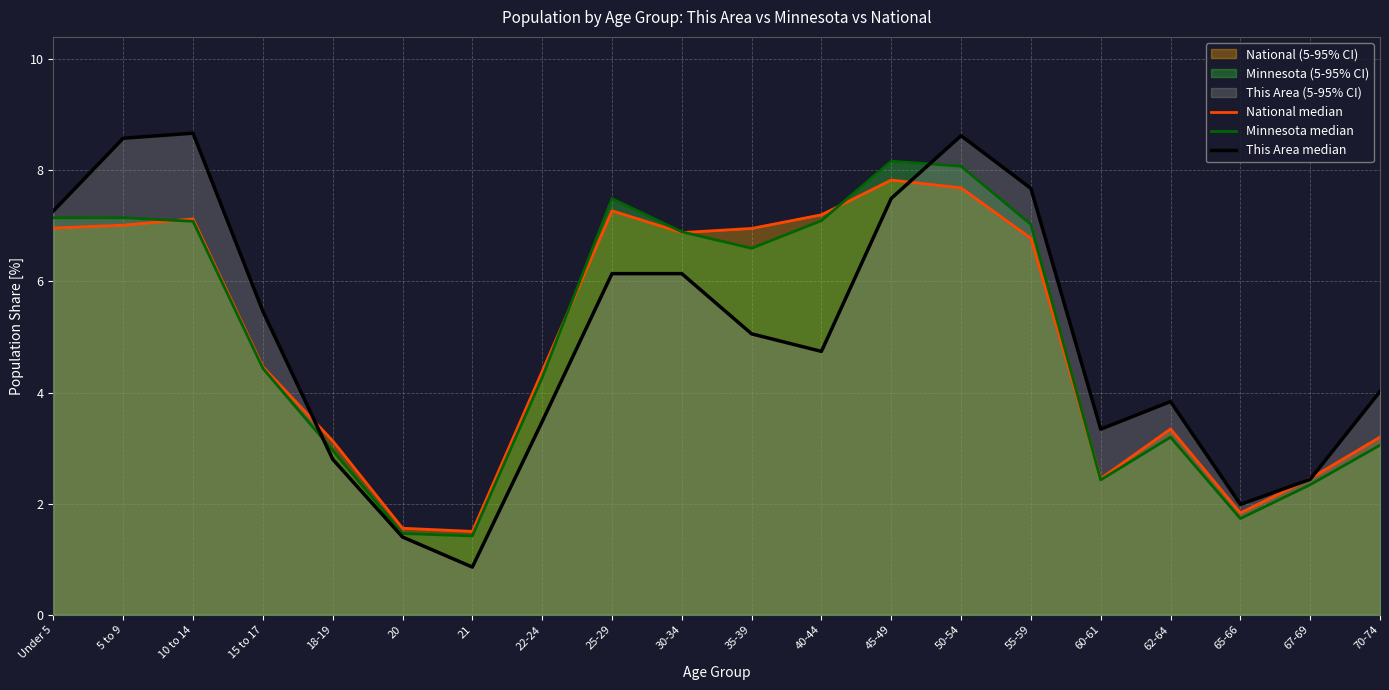

Does the chart display data point markers on the line(s)?

No